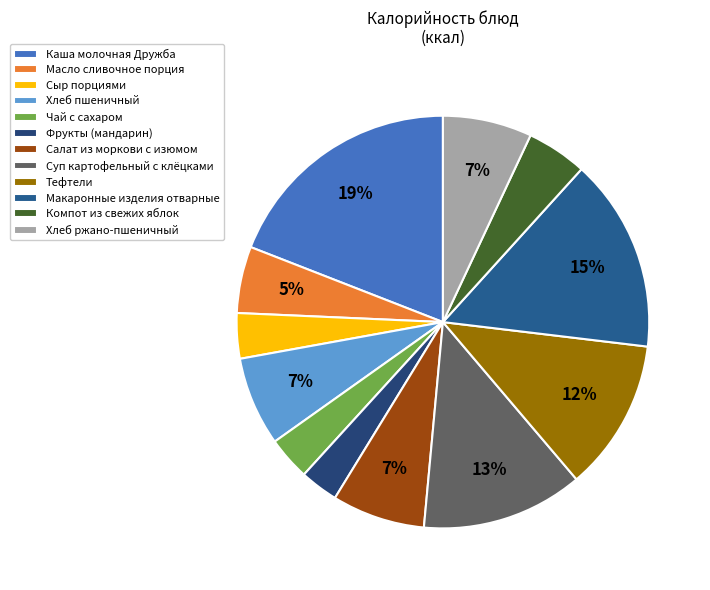

To the nearest percent, what portion does Хлеб ржано-пшеничный represent?

7%